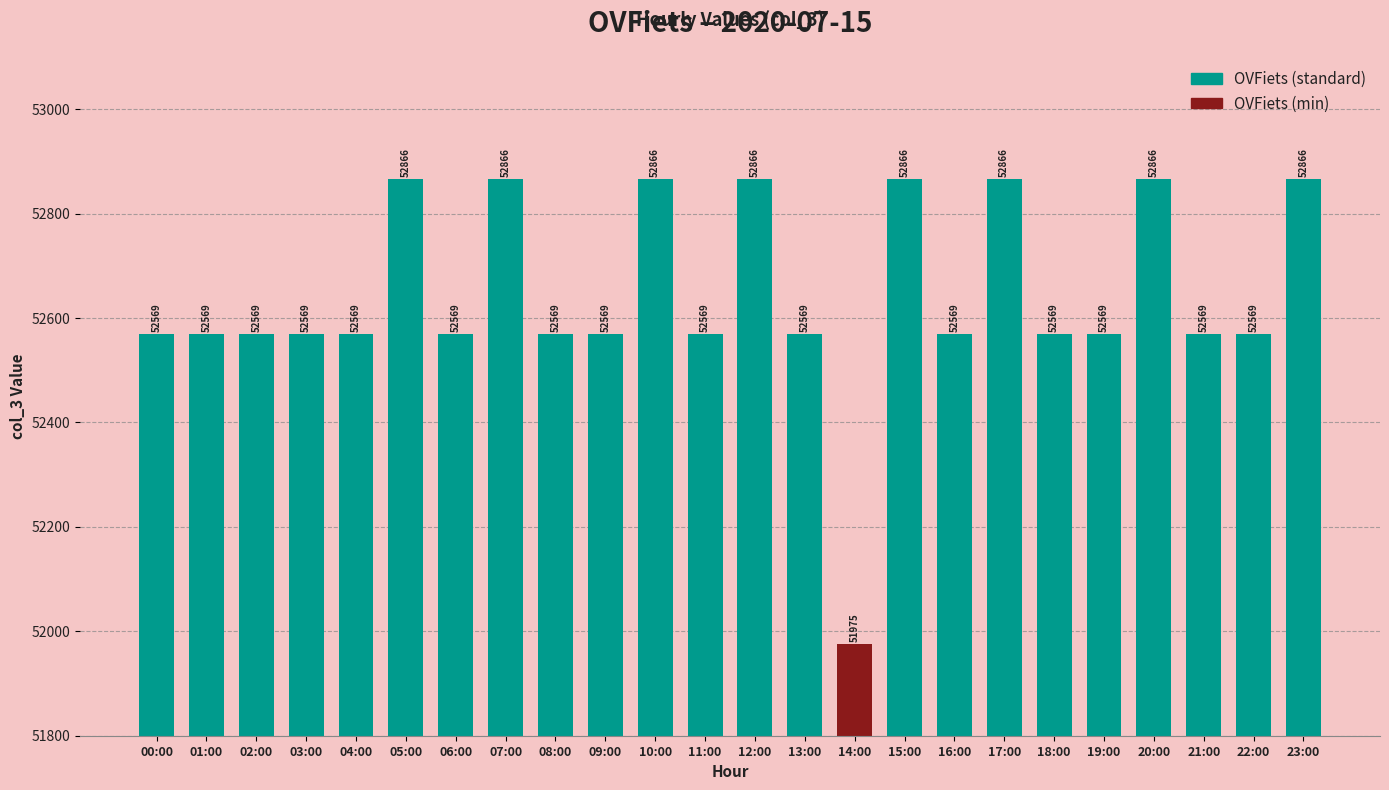

What is the difference between the second highest and second lowest values?

297